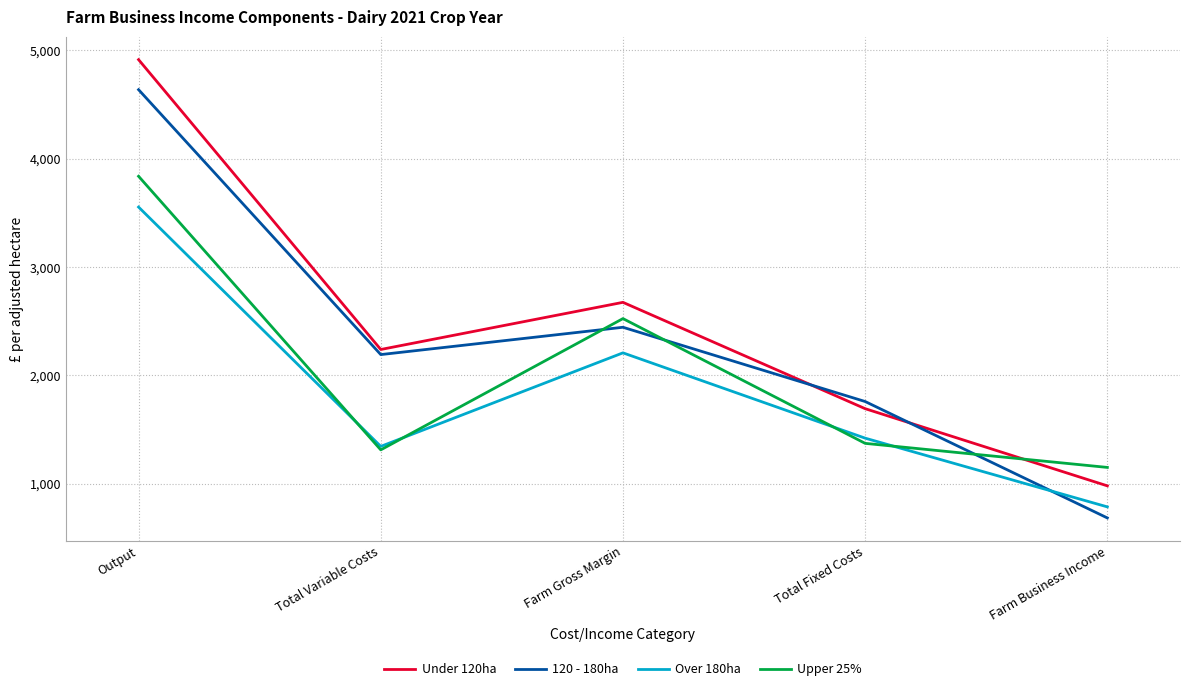

The 120 - 180ha series shows 2192 at Total Variable Costs. True or false?

True